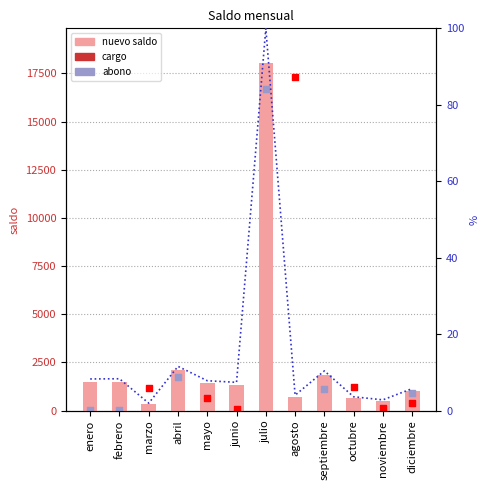

Which series reaches the minimum Y coordinate?

% of max saldo